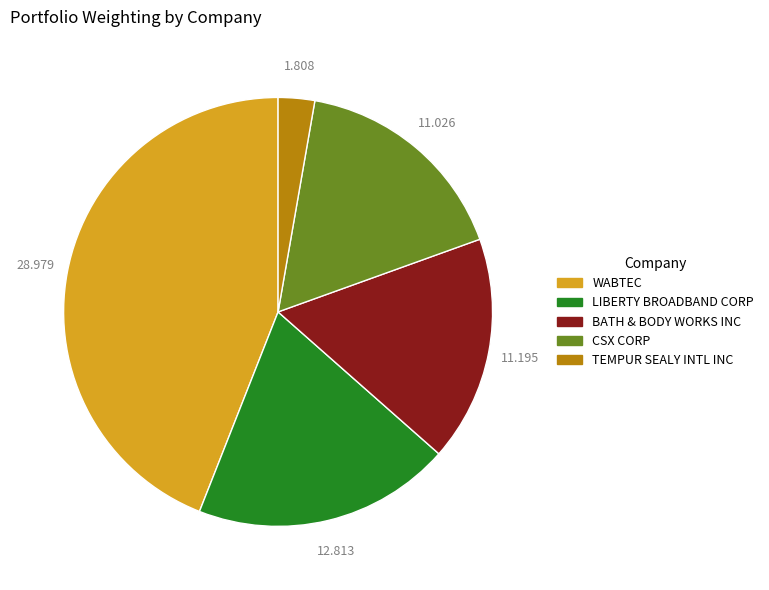

Combined, do WABTEC and CSX CORP account for over 50%?

Yes